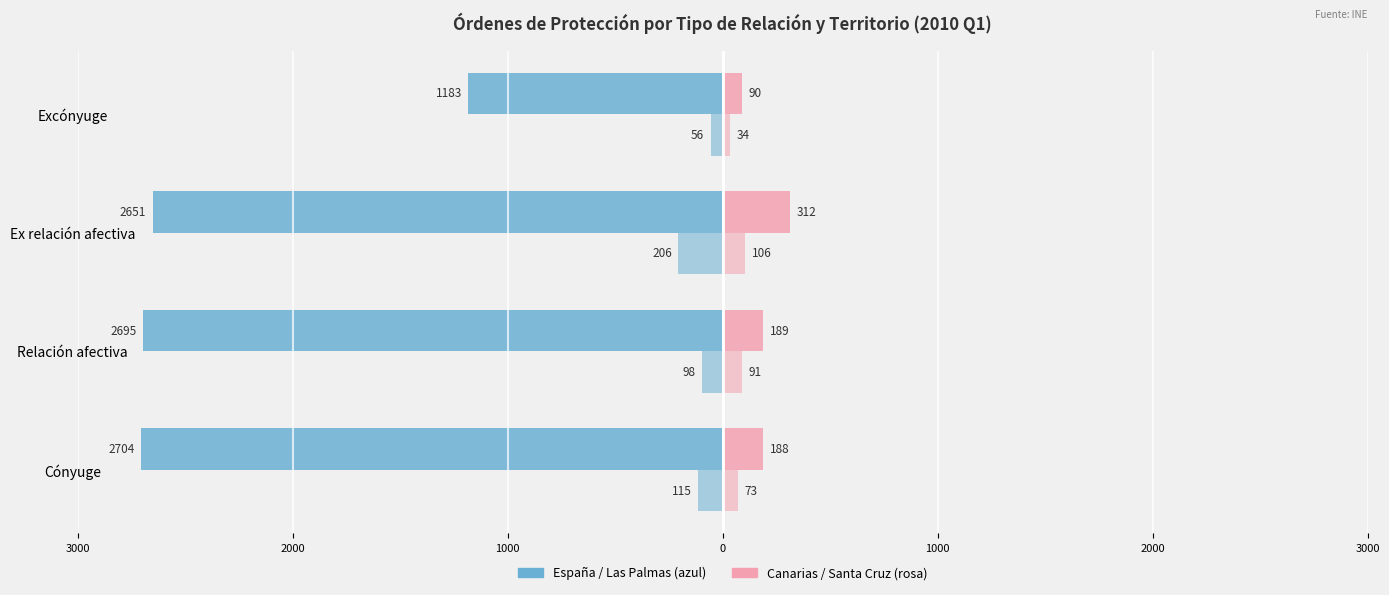

What is the value of the Santa Cruz de Tenerife bar at the 2nd from the left?

91